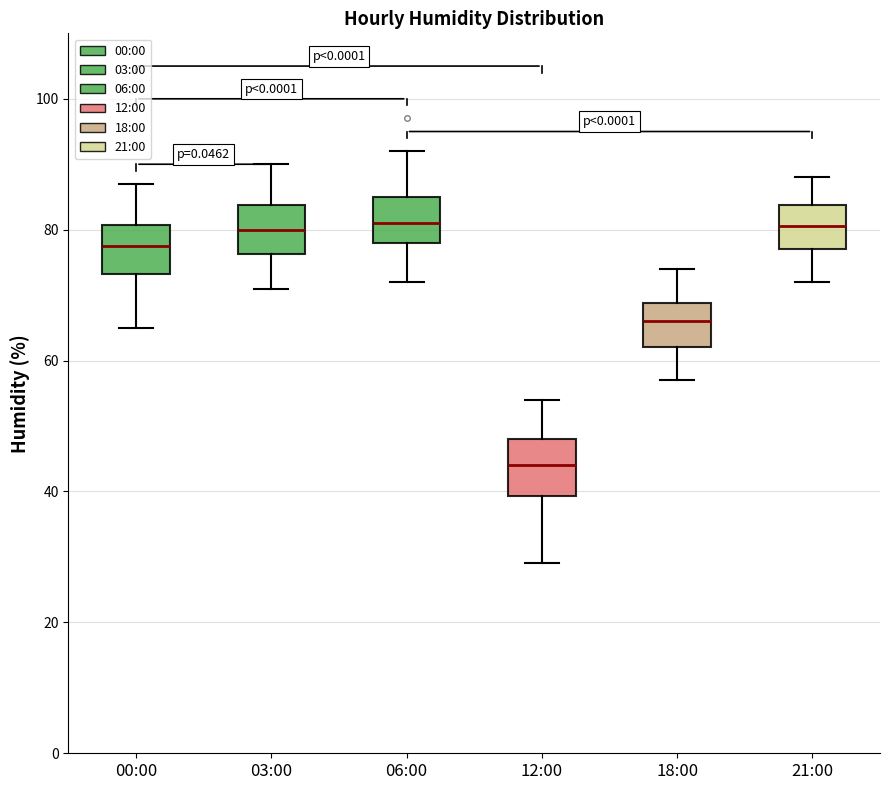

Reading left to right, read every box against the y-axis: the position of its median line, the range the box covers, and the ends of its whiskers. The values are not printed on the chart, so give them approximately, as read against the axis.

00:00: median 78, box 74 to 80, whiskers 66 to 88
03:00: median 80, box 76 to 84, whiskers 72 to 90
06:00: median 82, box 78 to 86, whiskers 72 to 92
12:00: median 44, box 40 to 48, whiskers 30 to 54
18:00: median 66, box 62 to 68, whiskers 58 to 74
21:00: median 80, box 78 to 84, whiskers 72 to 88